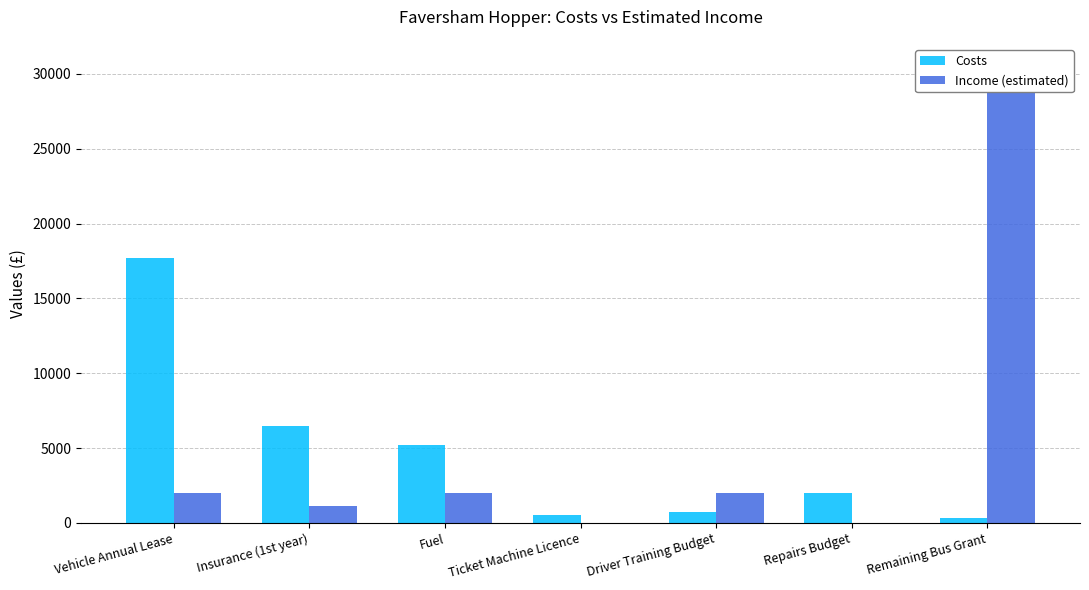

Which has a higher value, Fuel or Remaining Bus Grant?

Fuel